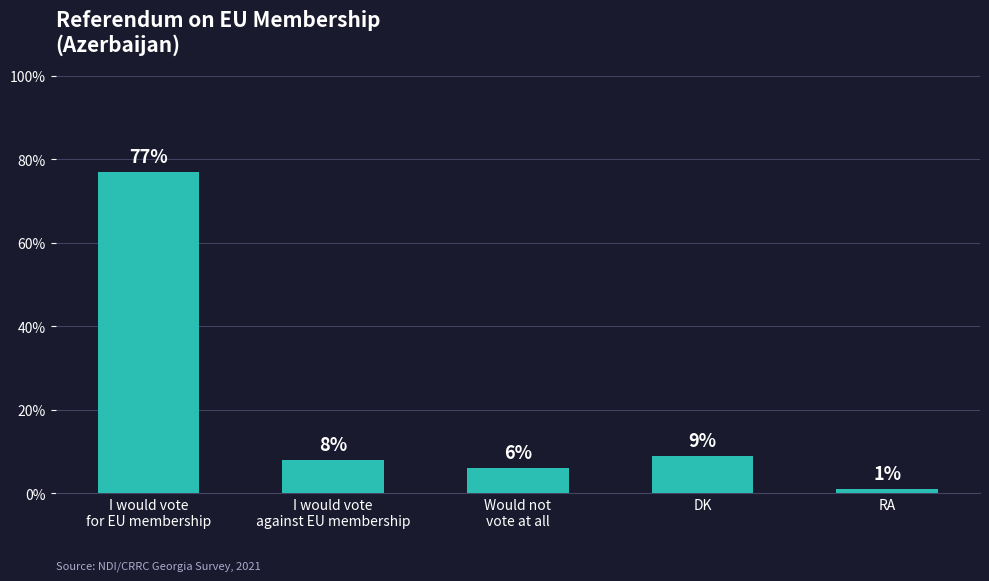

Reading right to left, list all the values displayed in this chart.

RA=1	DK=9	Would not
vote at all=6	I would vote
against EU membership=8	I would vote
for EU membership=77